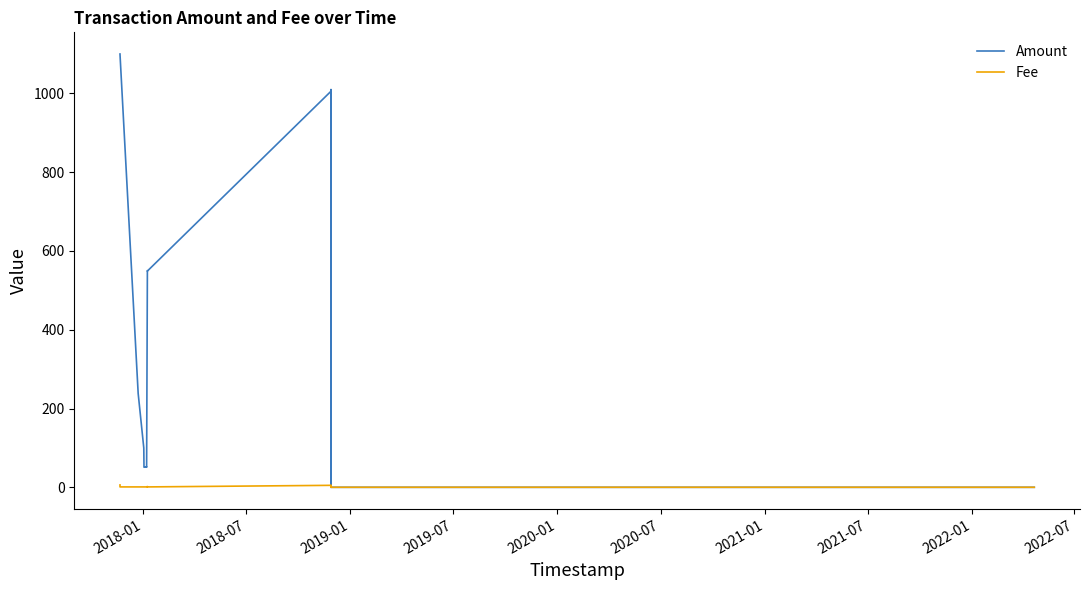

Which series has the largest total across all categories?

Amount